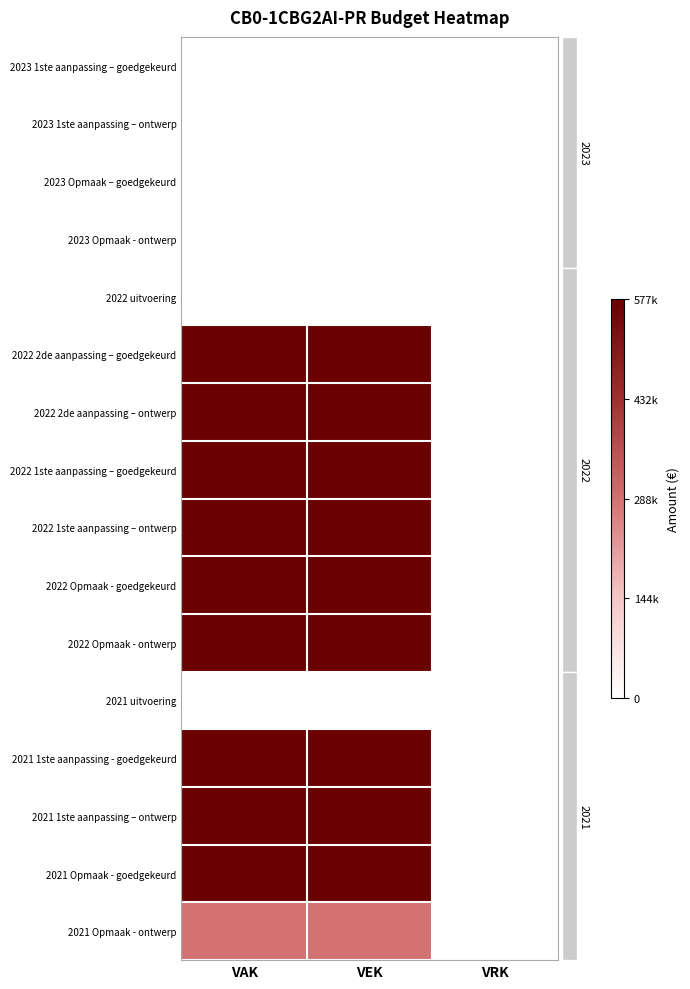

Which category has the lowest value across all series?

VAK